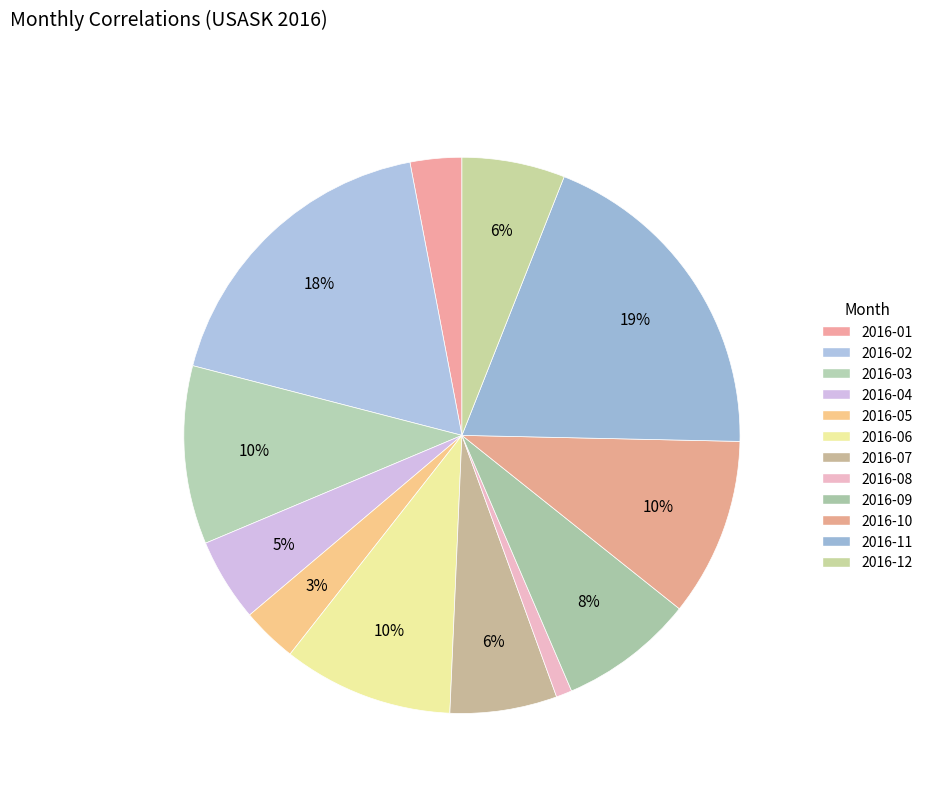

To the nearest percent, what percentage of the pie is 2016-08?

1%